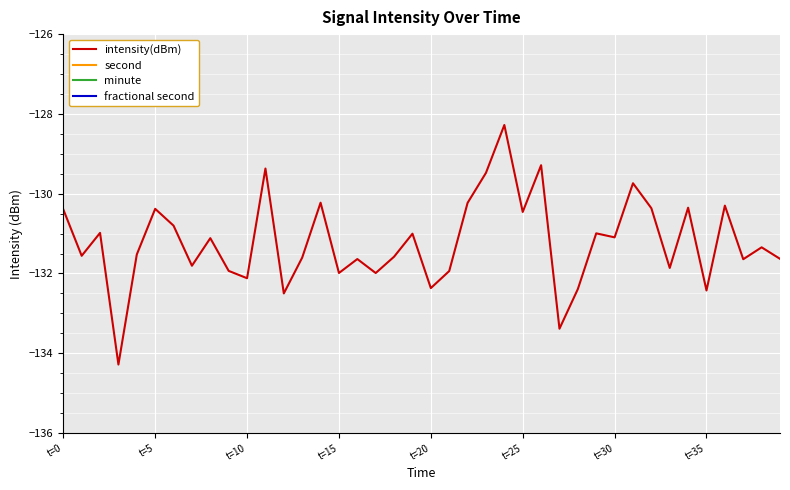

The value of intensity(dBm) at t=10 is -34.5. True or false?

False